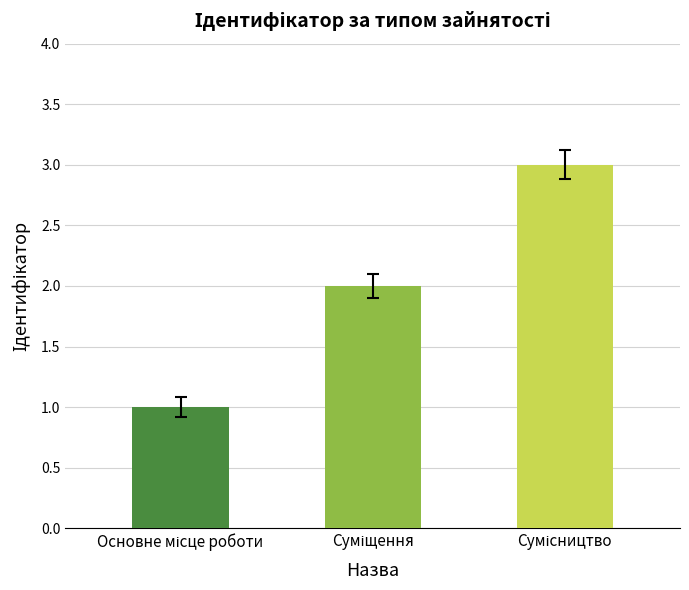

Reading right to left, extract all data points from this chart.

3	2	1